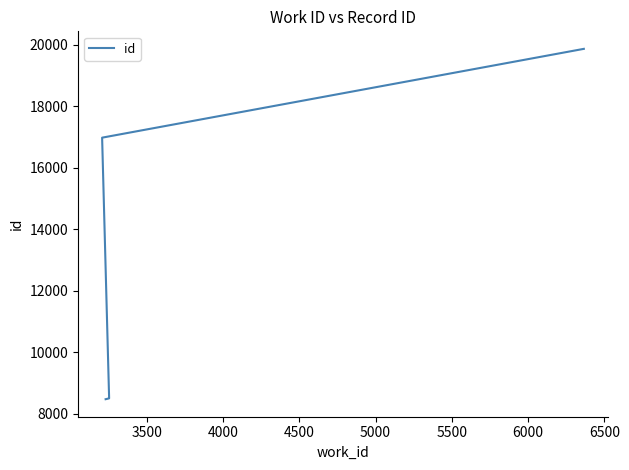

What is the difference between the values at 6000 and 3000?

11381